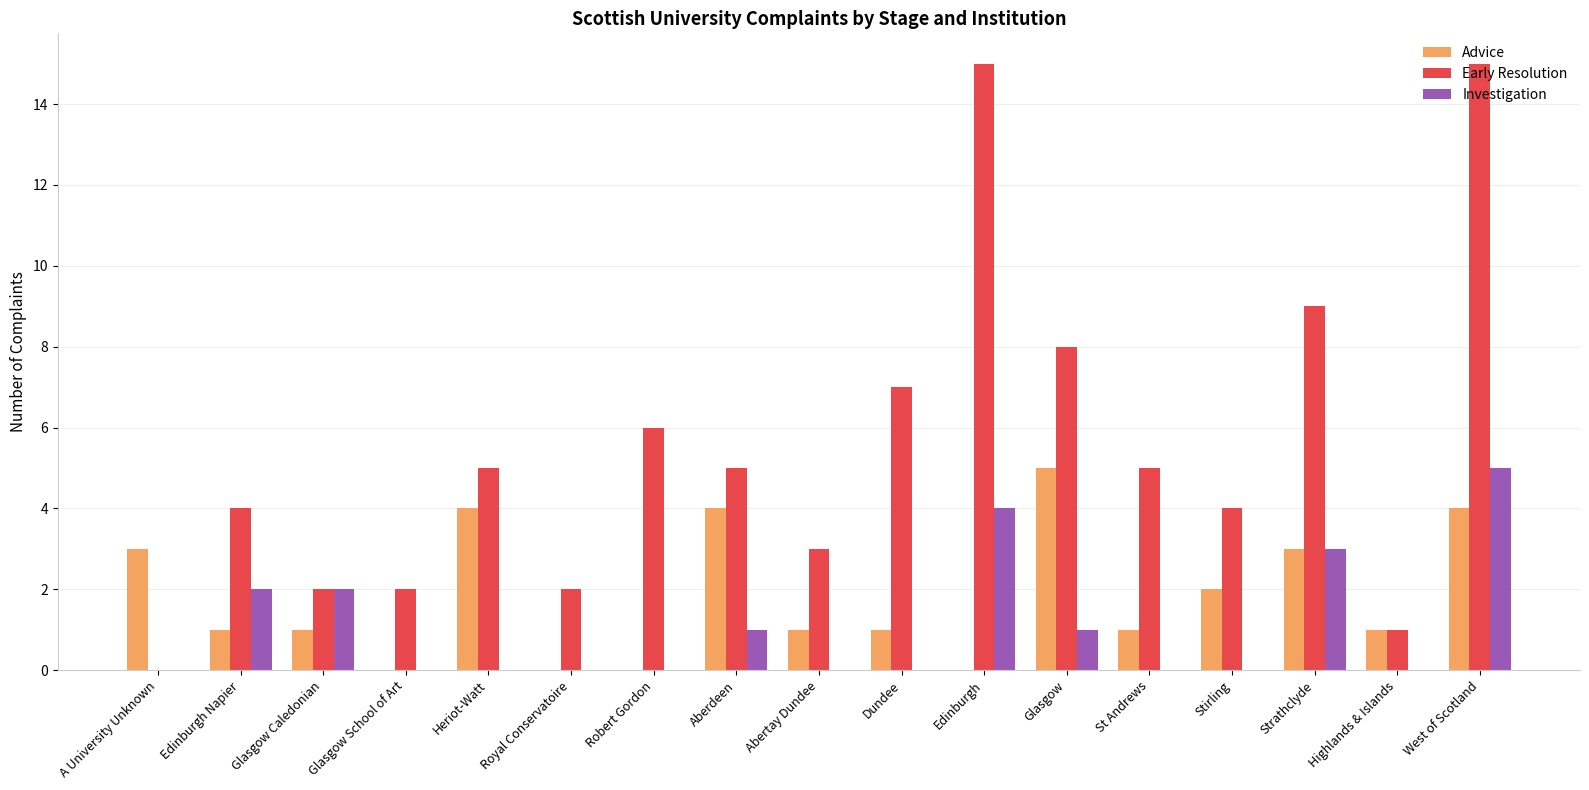

Which series has the largest total across all categories?

Early Resolution